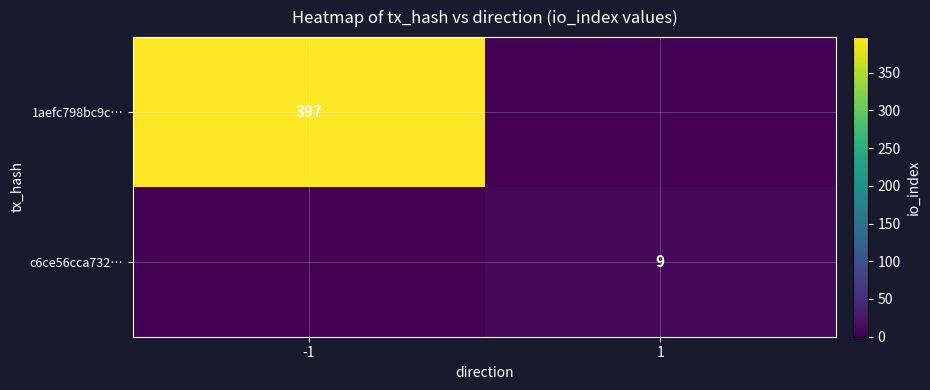

The c6ce56cca732… series shows 15 at 1. True or false?

False